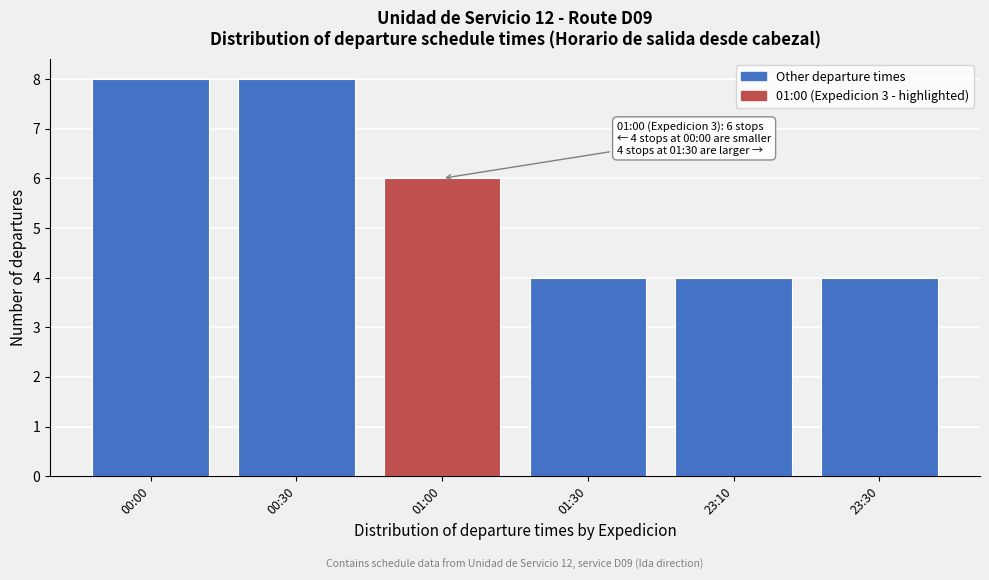

Reading left to right, list all the values displayed in this chart.

00:00=8	00:30=8	01:00=6	01:30=4	23:10=4	23:30=4